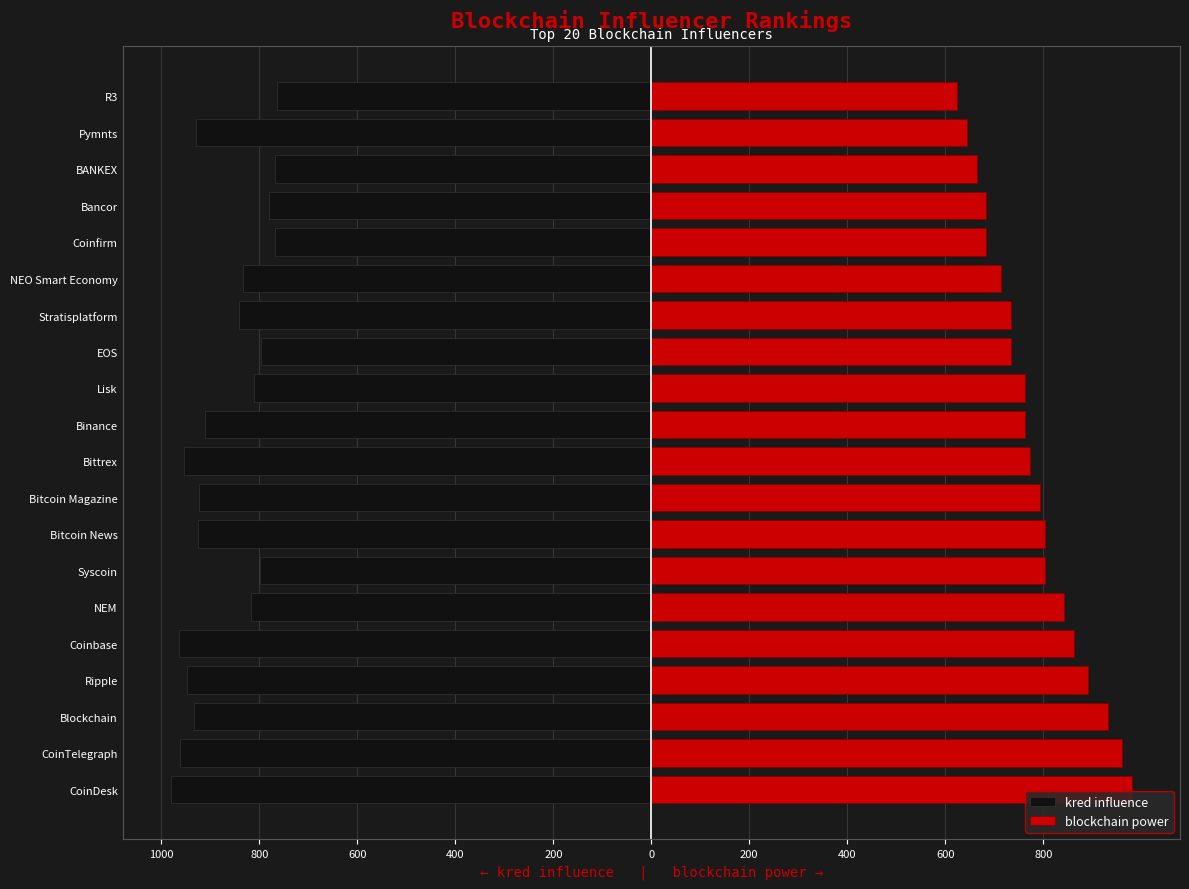

How many series are shown in this chart?

2